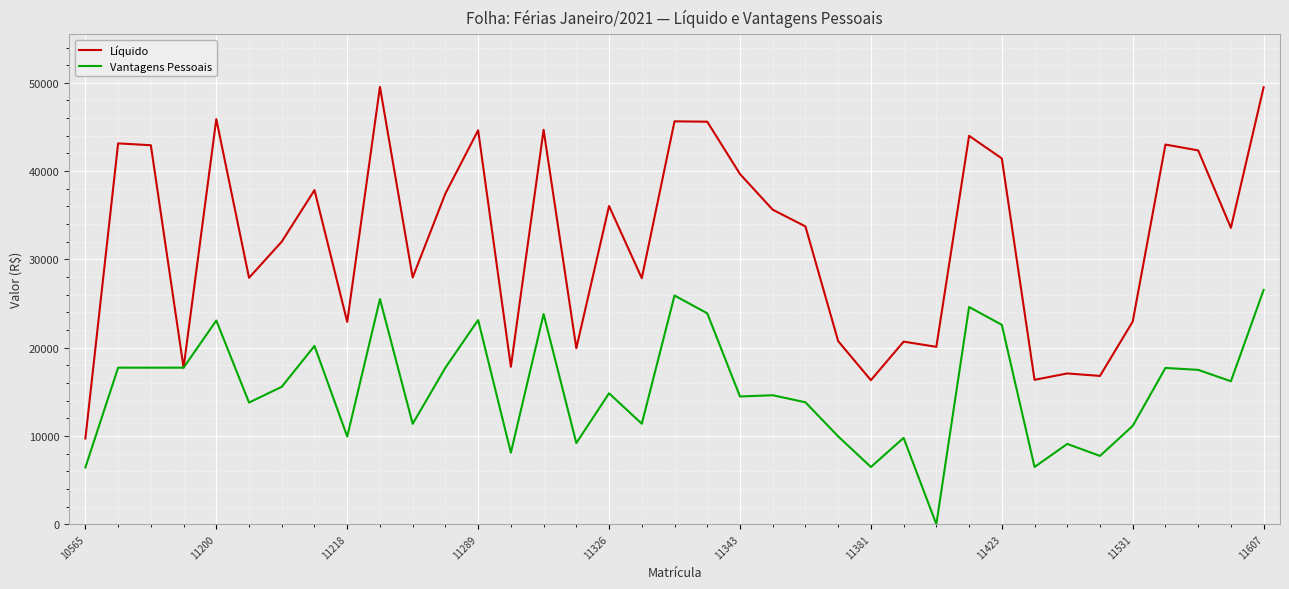

Which series has the largest range (max minus min)?

Líquido